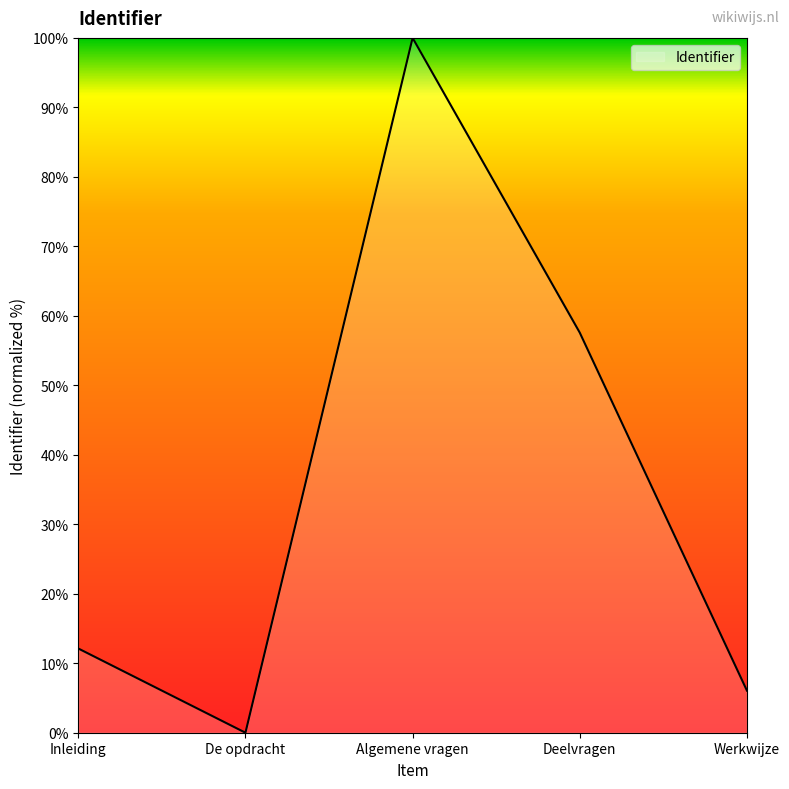

What is the sum of all values?

175.8